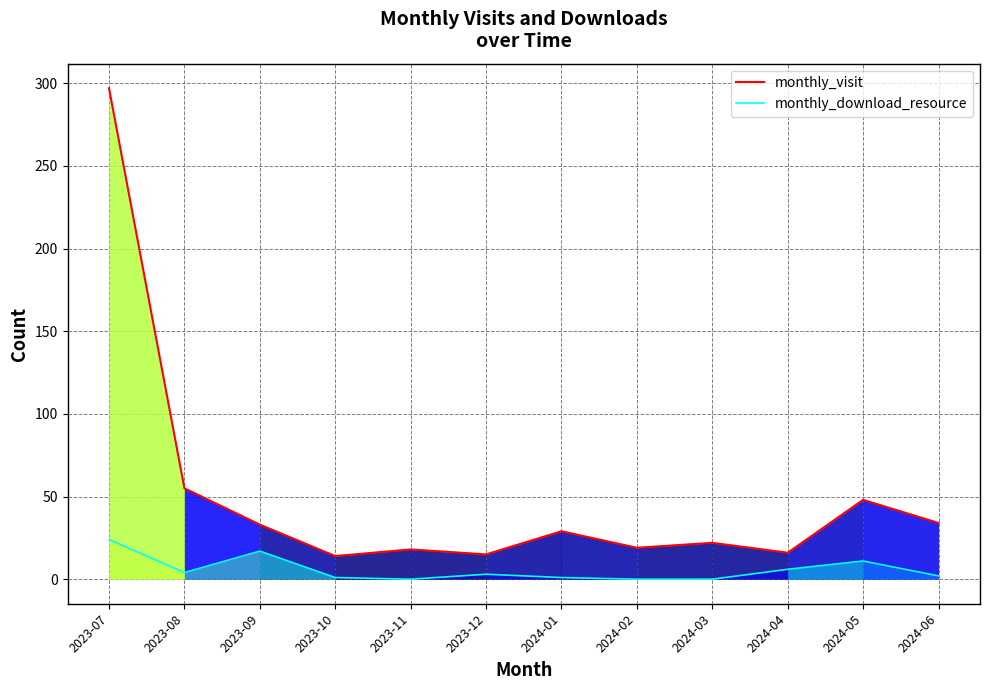

What is the average value of the monthly_download_resource series?

6